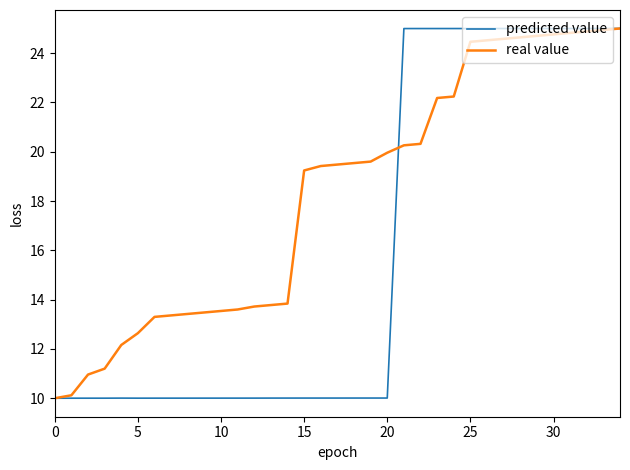

What is the greatest value displayed?

25.0